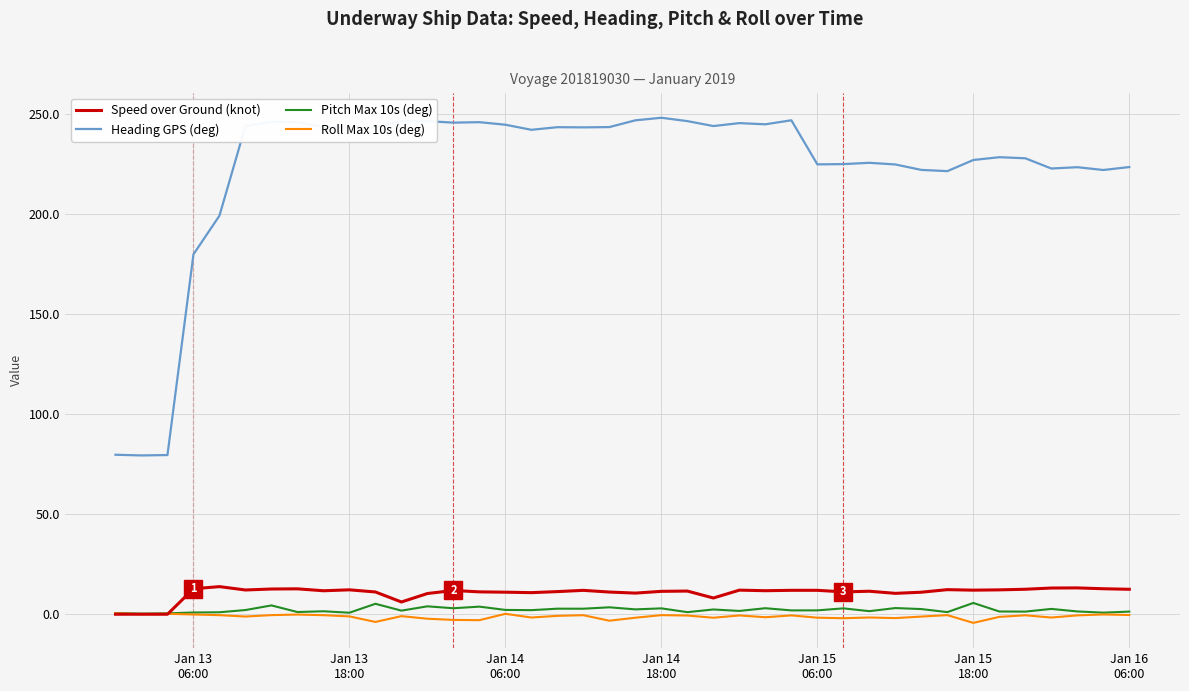

Which series has the widest spread of values?

Heading GPS (deg)